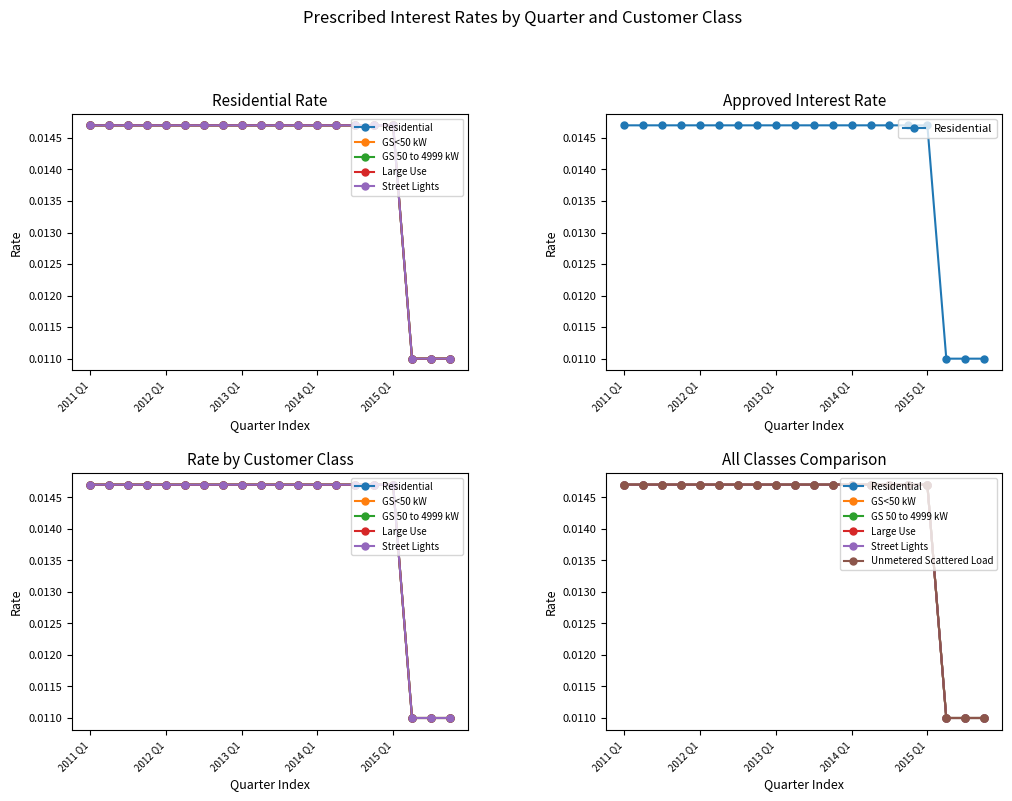

True or false: GS<50 kW and GS 50 to 4999 kW intersect in this chart.

False